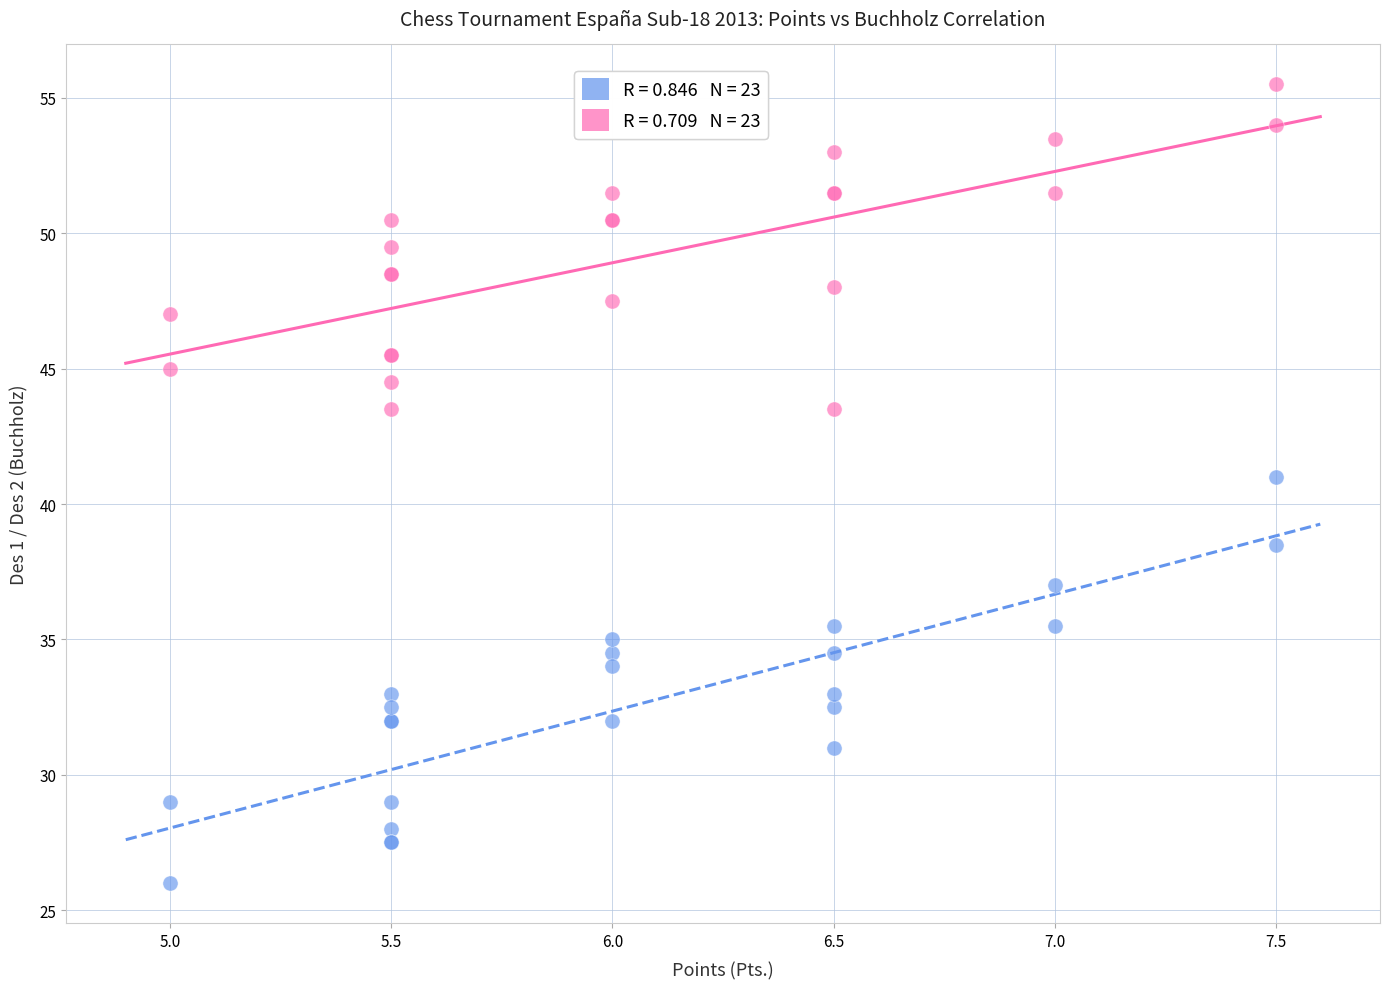

Across all series, what Y value is closest to 40?

41.0